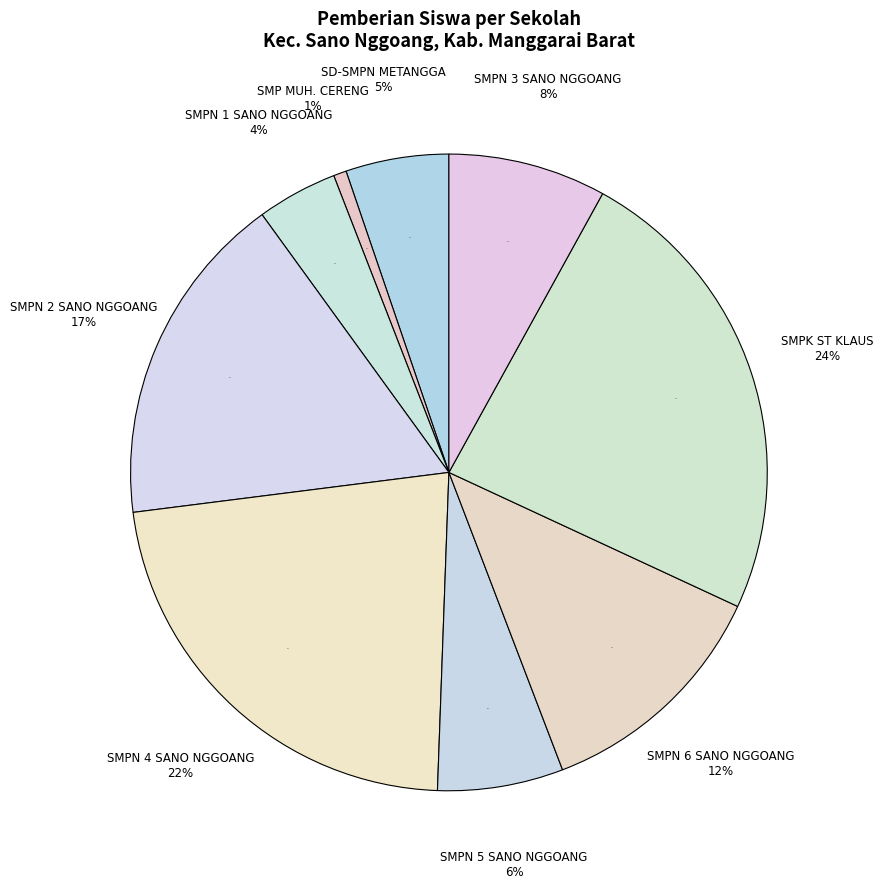

To the nearest percent, what is the combined percentage of SMP NEGERI 4 SANO NGGOANG and SMP NEGERI 5 SANO NGGOANG?

29%